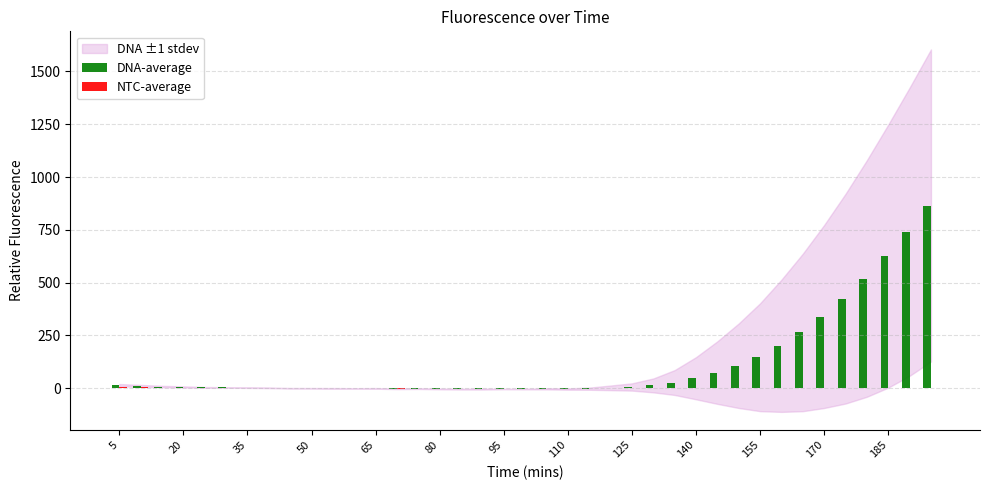

Which series has the largest total across all categories?

DNA-average